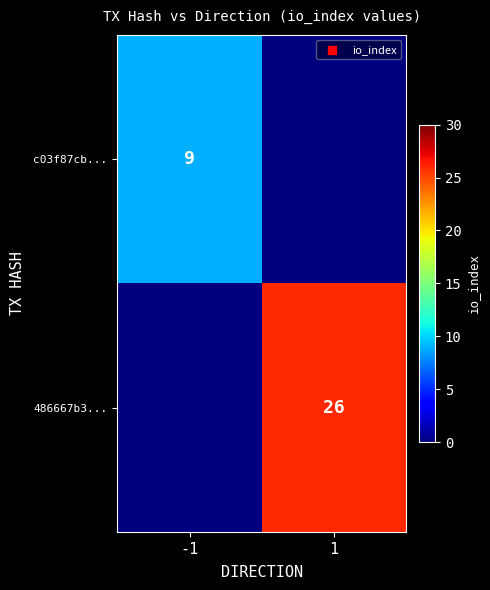

Is it true that 486667b3... equals 44 at 1?

False